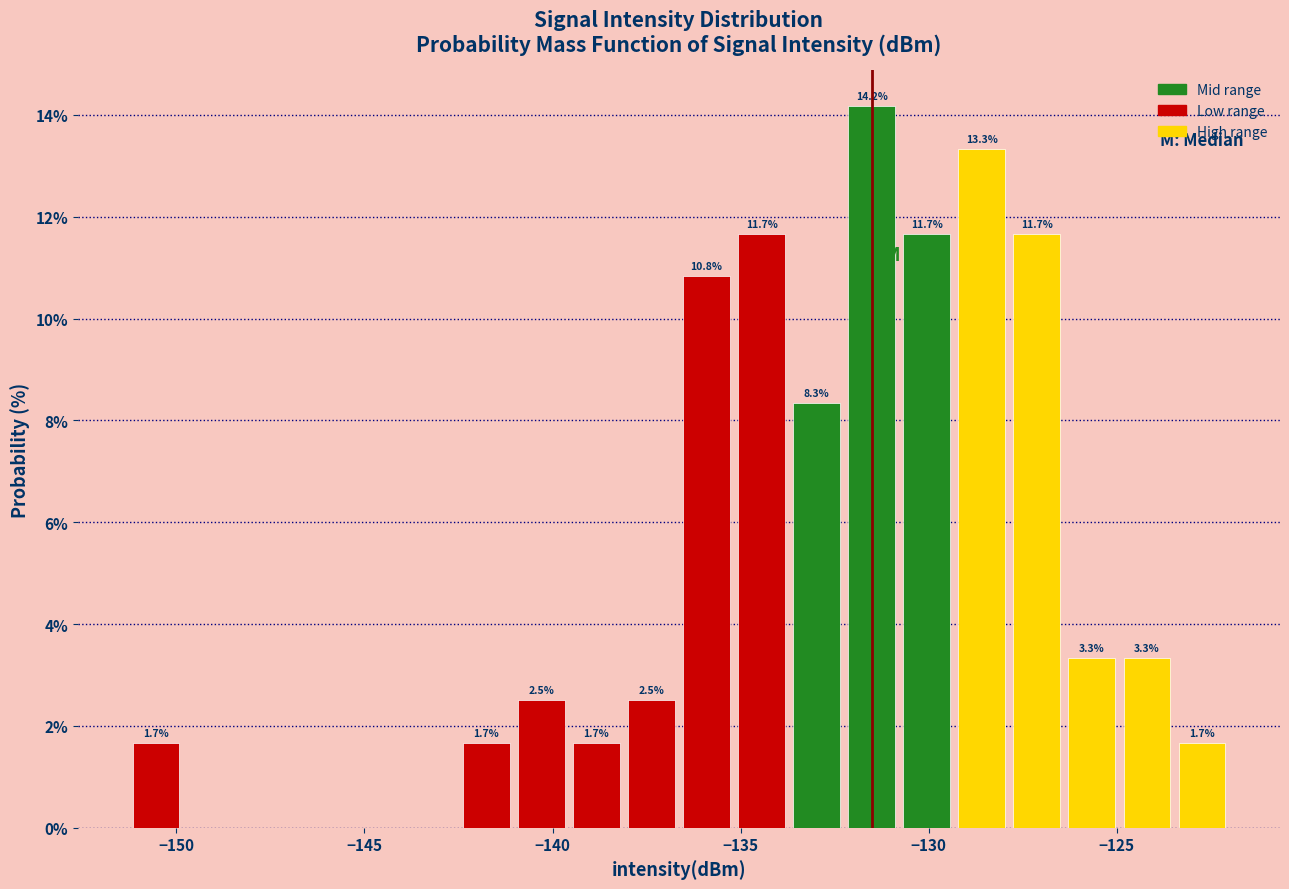

Around what value on the x-axis is the tallest bar? Give the approximate position of its centre, as read against the axis.

-131.5